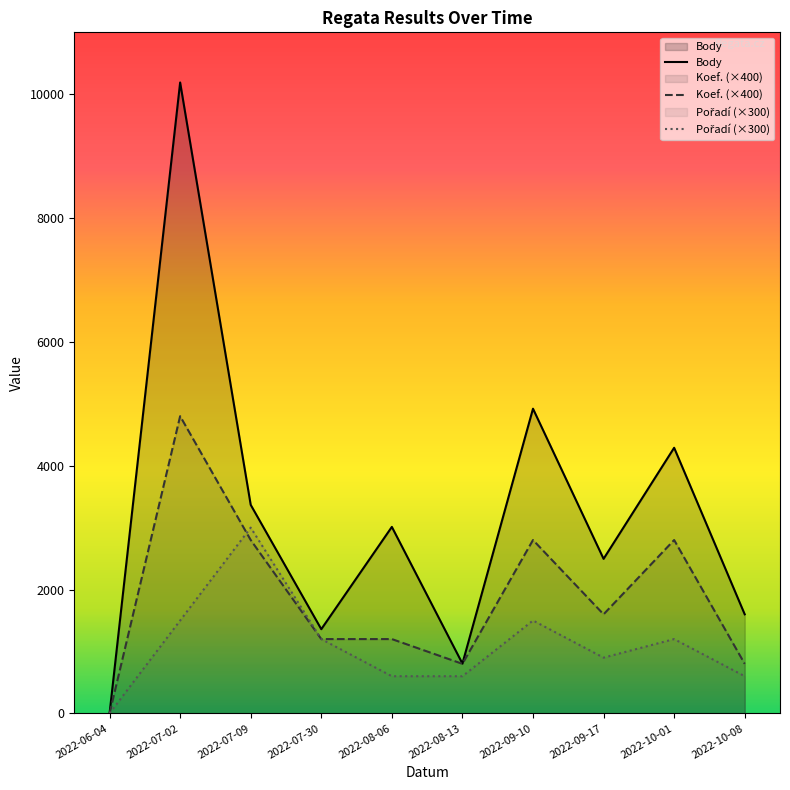

List the series in order of their overall mean, lowest first.

Pořadí, Koef., Body